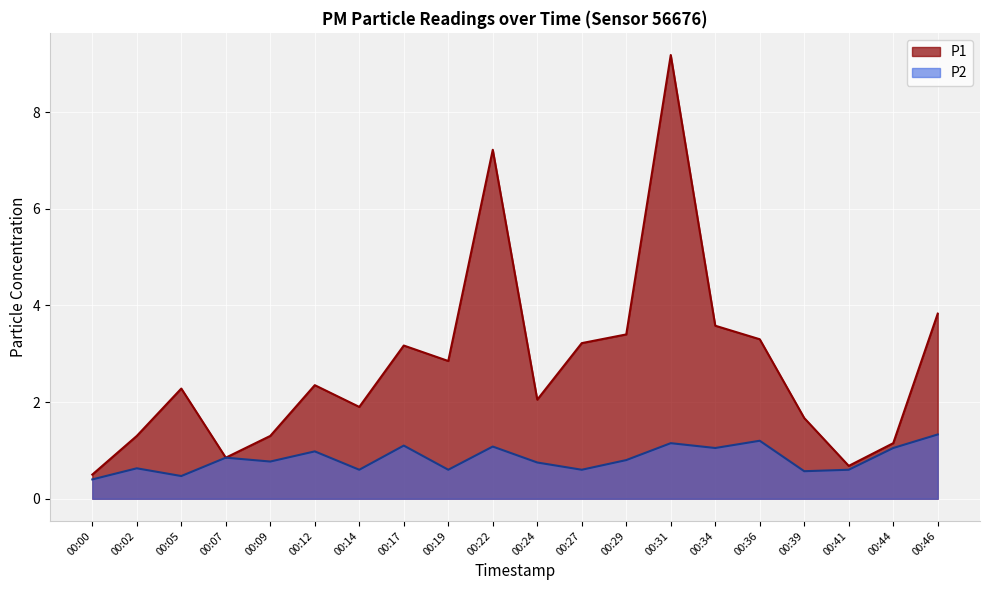

Rank the series by their maximum value, from highest to lowest.

P1, P2